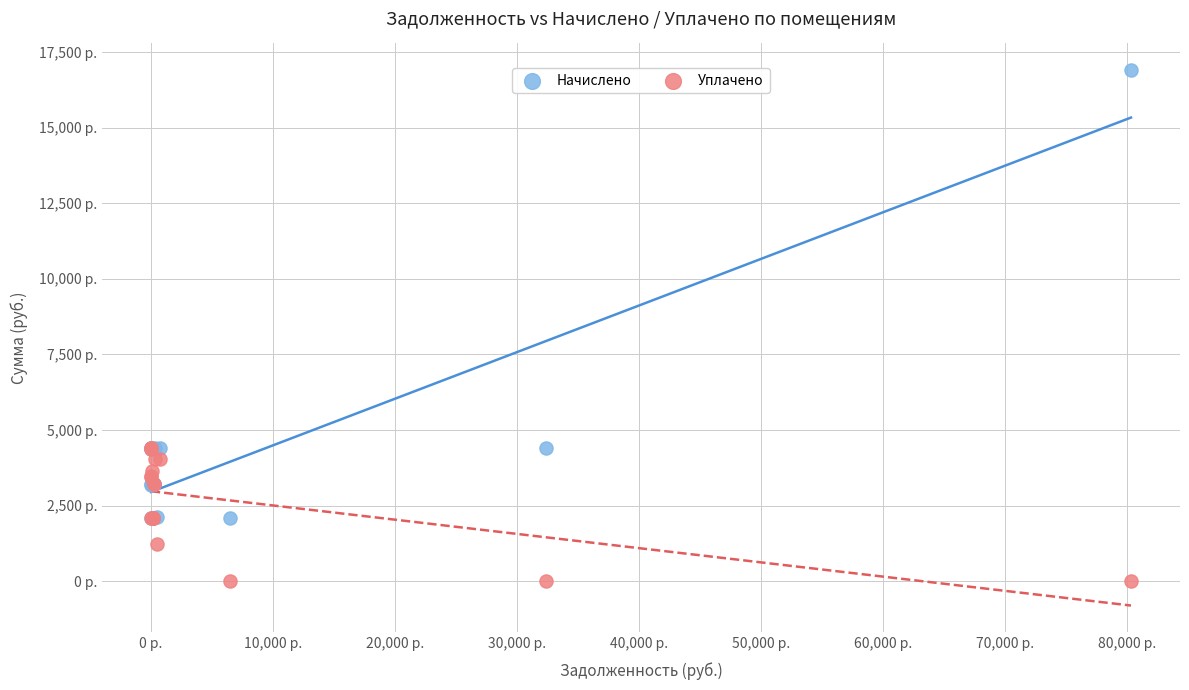

Which series has the widest spread of Y values?

Начислено